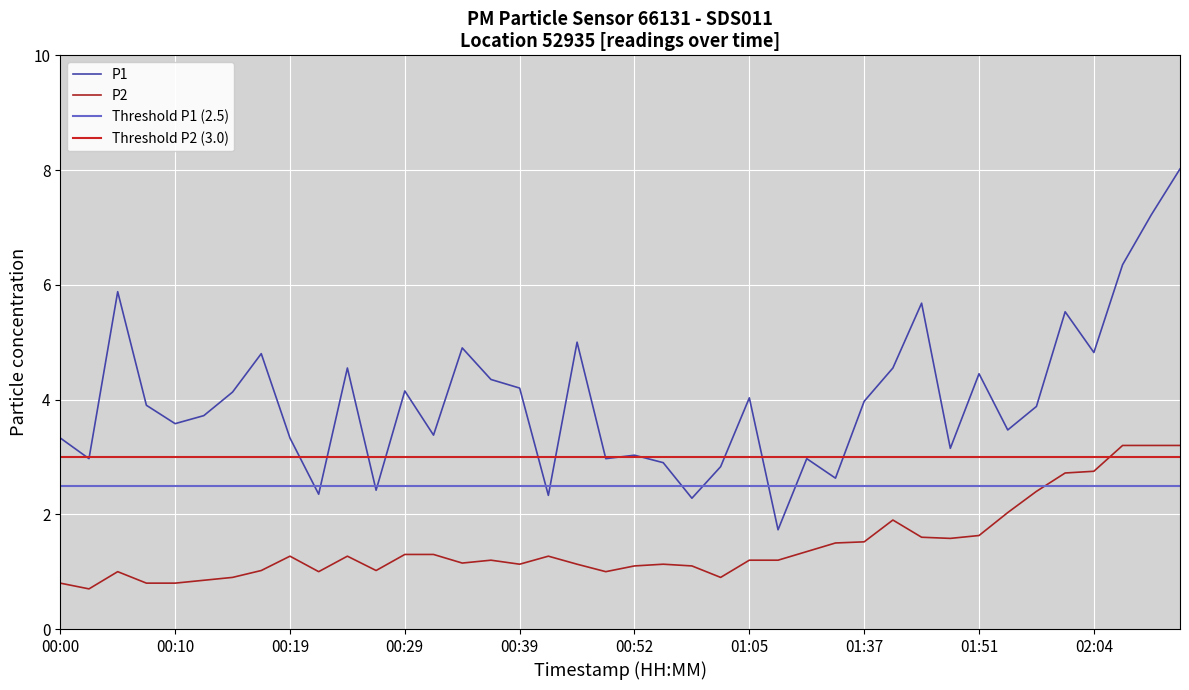

How many interior local peaks does the P1 series have?

12